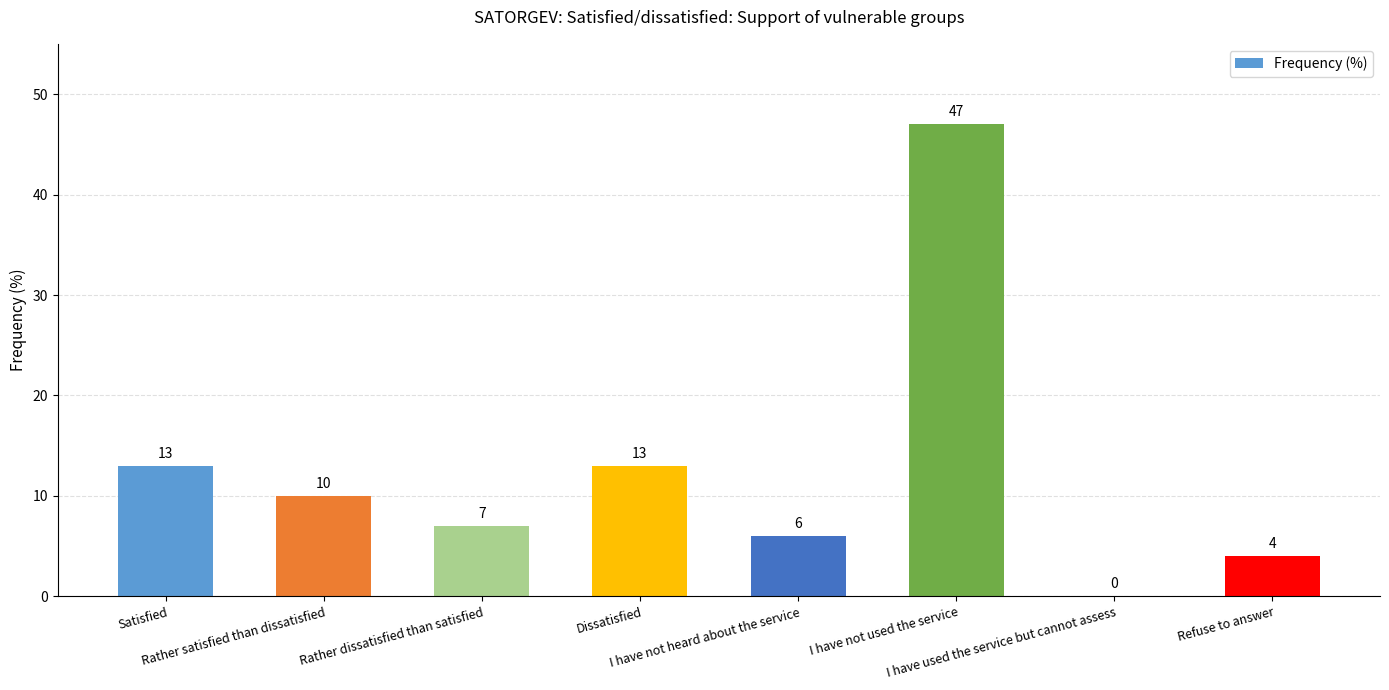

Reading left to right, extract all data points from this chart.

Satisfied=13	Rather satisfied than dissatisfied=10	Rather dissatisfied than satisfied=7	Dissatisfied=13	I have not heard about the service=6	I have not used the service=47	I have used the service but cannot assess=0	Refuse to answer=4